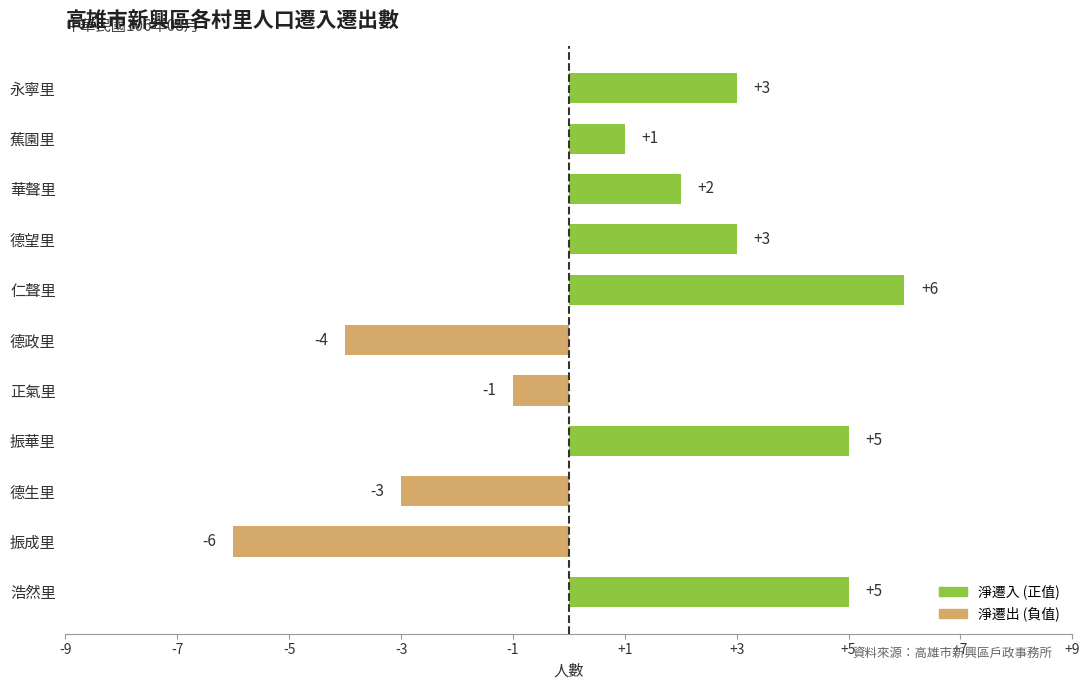

What is the change in value from 華聲里 to 永寧里?

+1